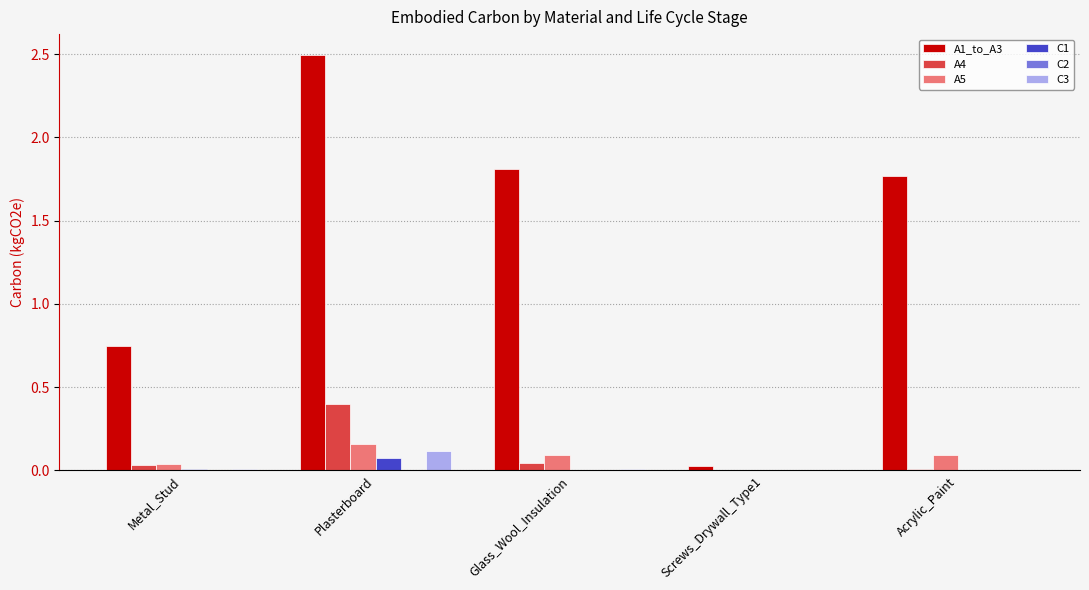

Which series has the largest total across all categories?

A1_to_A3